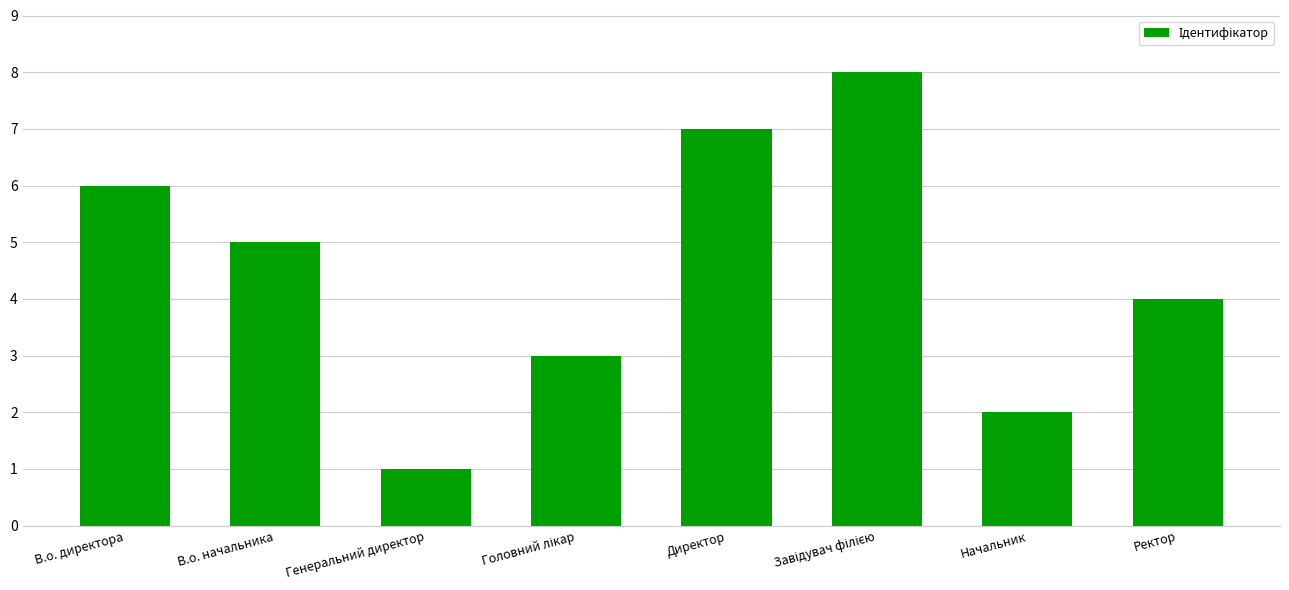

Does the chart contain any negative values?

No